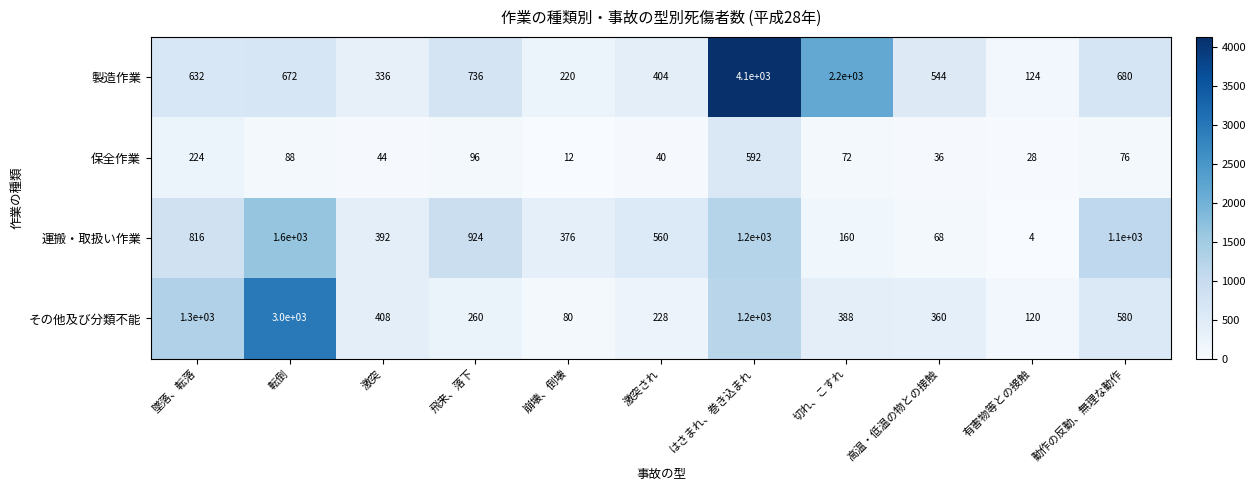

Which series has the widest spread of values?

製造作業